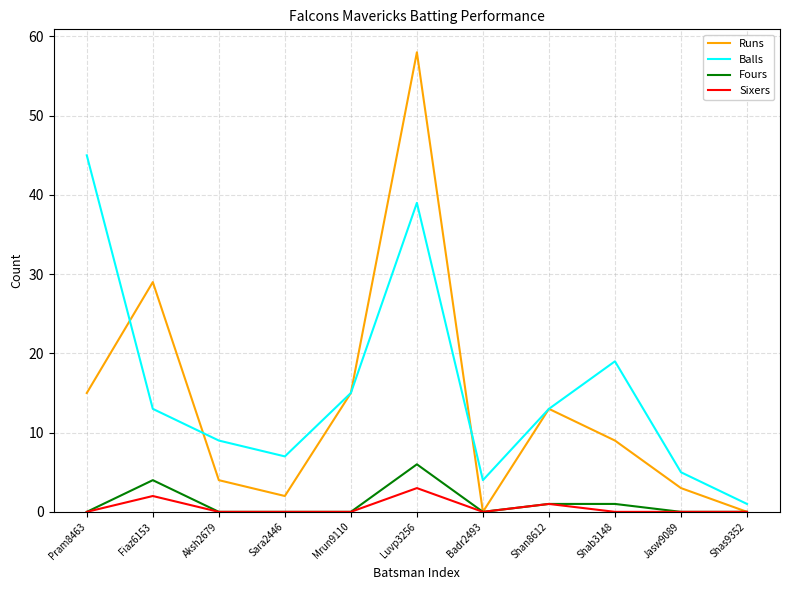

Reading right to left, extract all data points from this chart.

Runs: 0	3	9	13	0	58	15	2	4	29	15
Balls: 1	5	19	13	4	39	15	7	9	13	45
Fours: 0	0	1	1	0	6	0	0	0	4	0
Sixers: 0	0	0	1	0	3	0	0	0	2	0